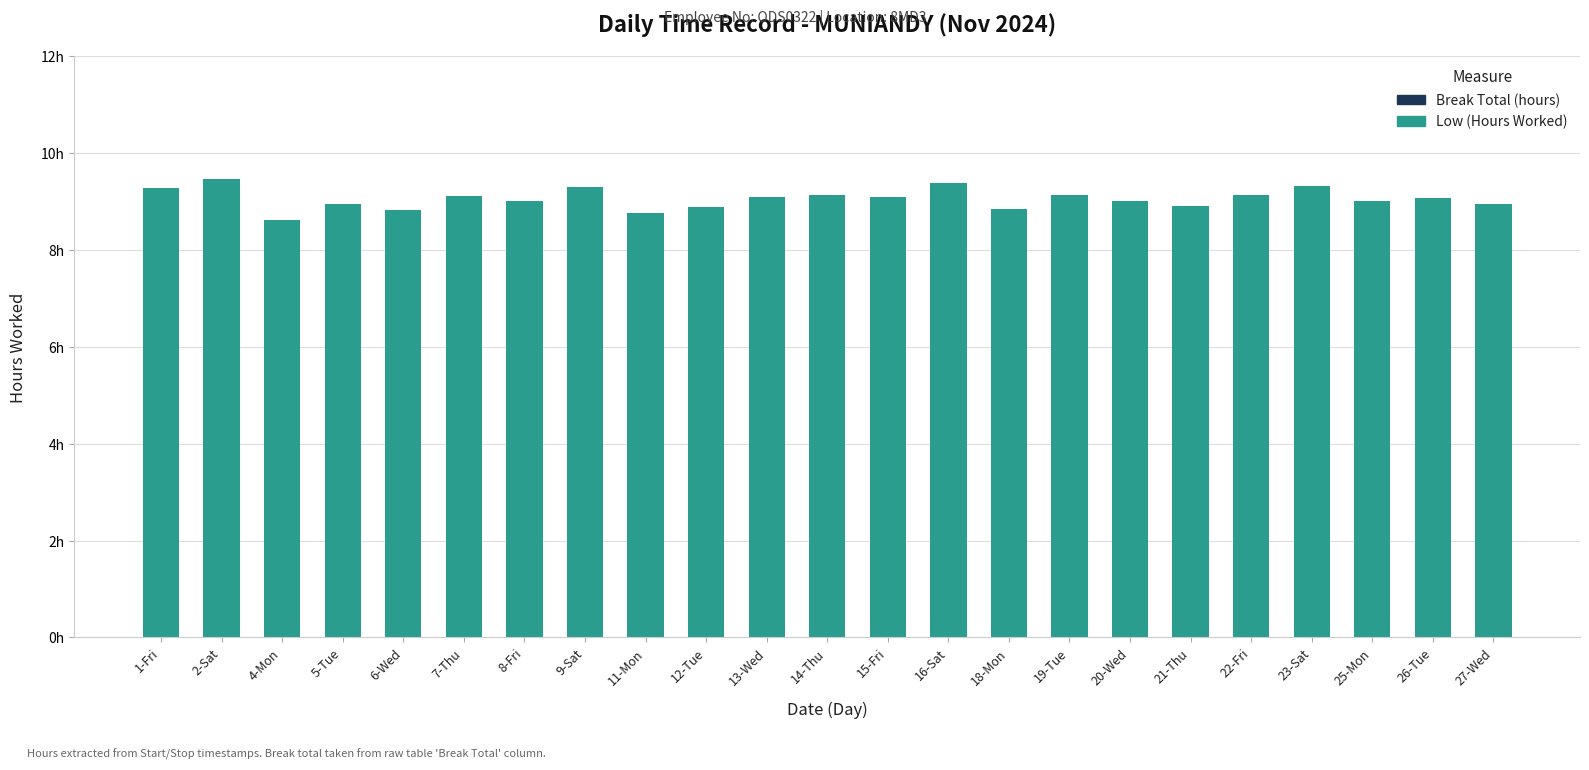

Does the chart contain any negative values?

No